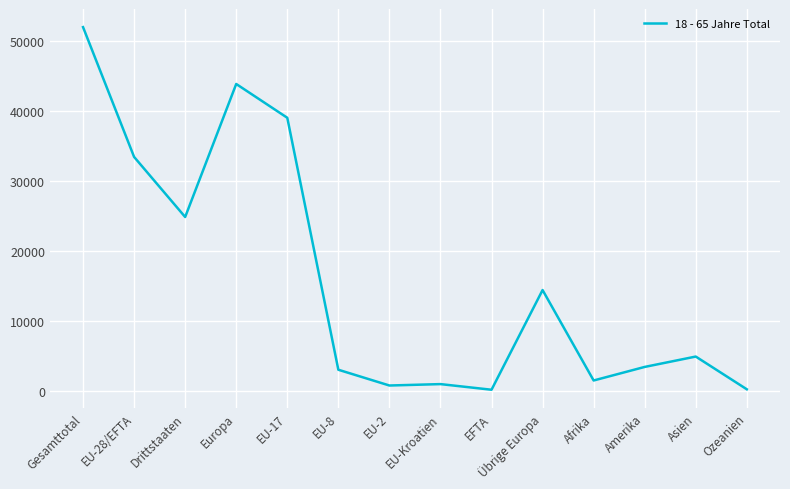

Which has a higher value, Asien or Ozeanien?

Asien